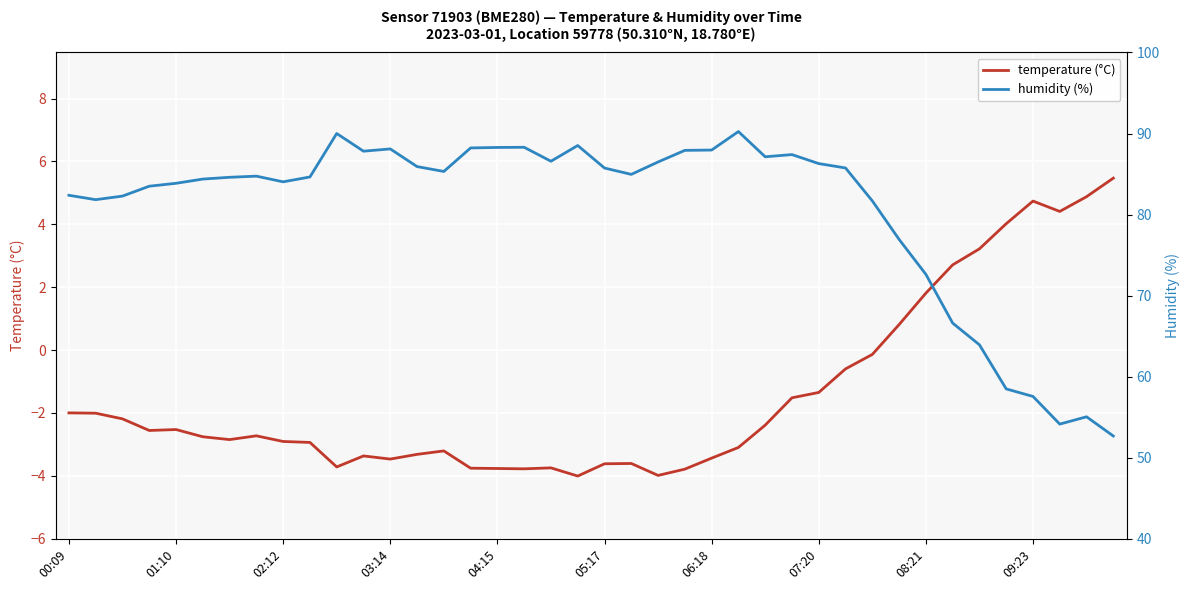

Between 31 and 37, which series saw the biggest shift?

humidity (%)